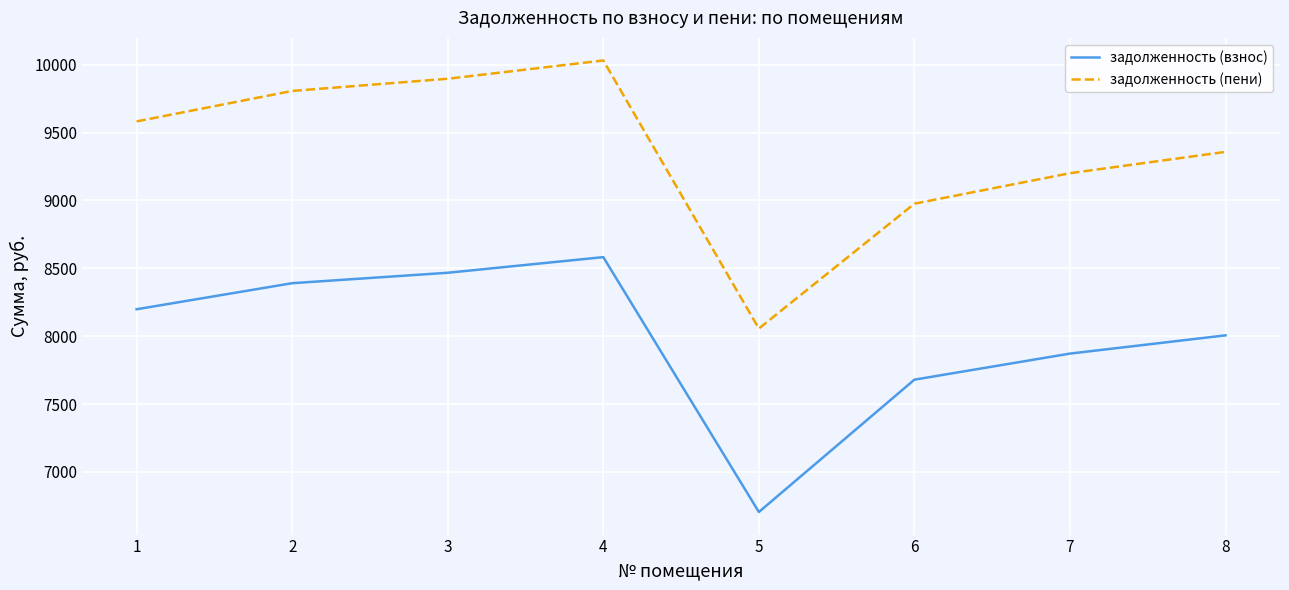

How many interior local valleys does the задолженность (пени) series have?

1